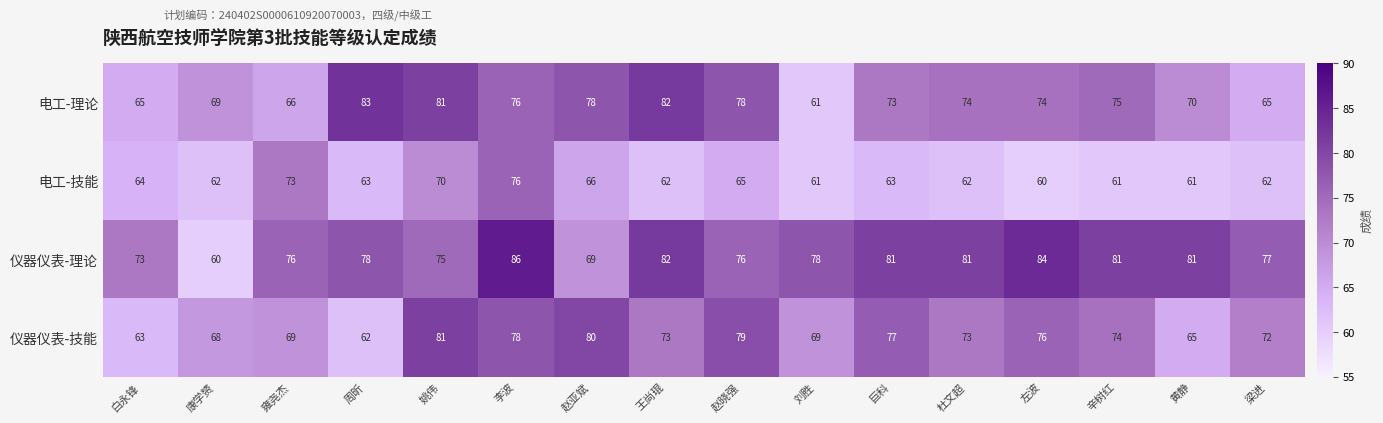

What is the difference between the maximum and minimum values in the 电工-理论 series?

22